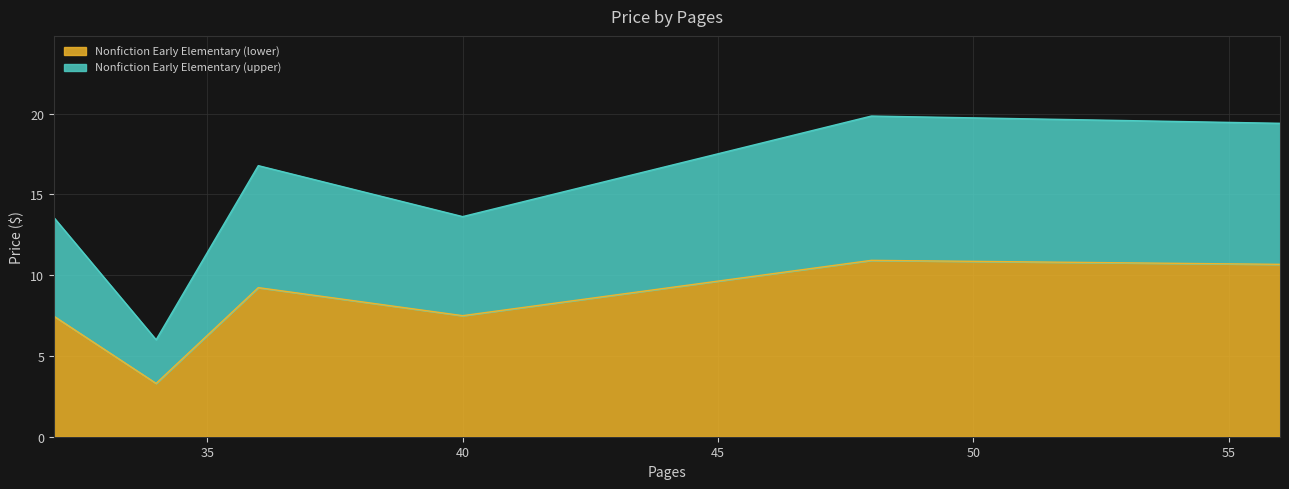

Between 32 and 40, which is larger?

32